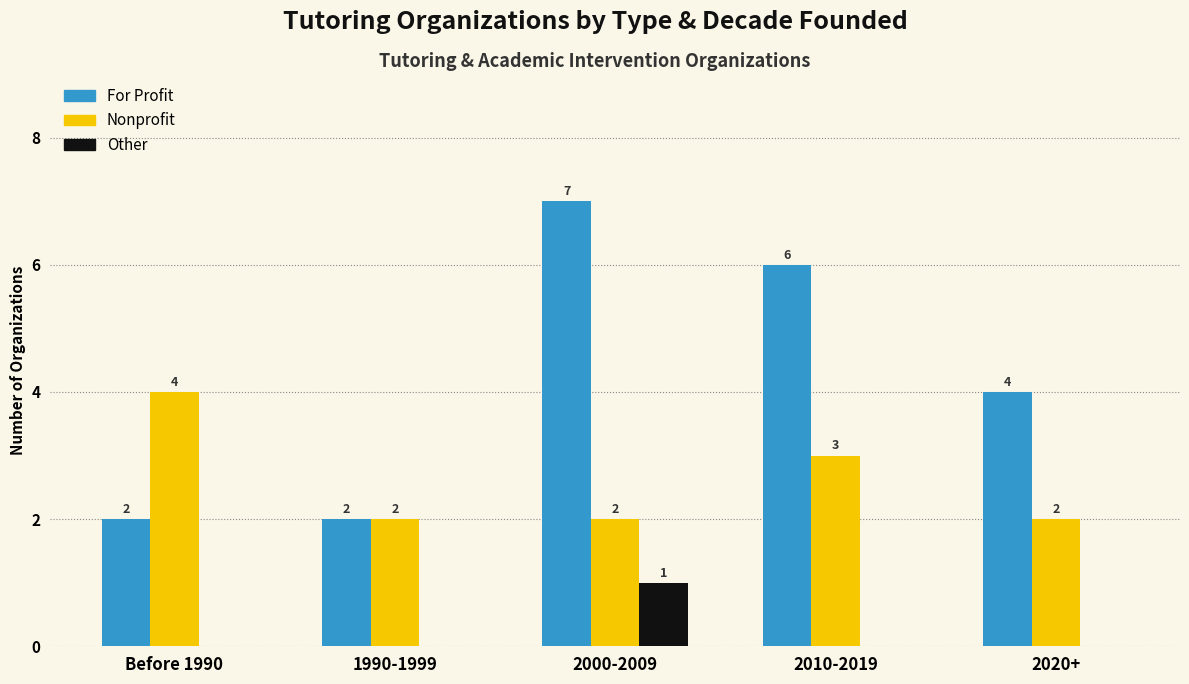

What is the highest value of the Other series?

1